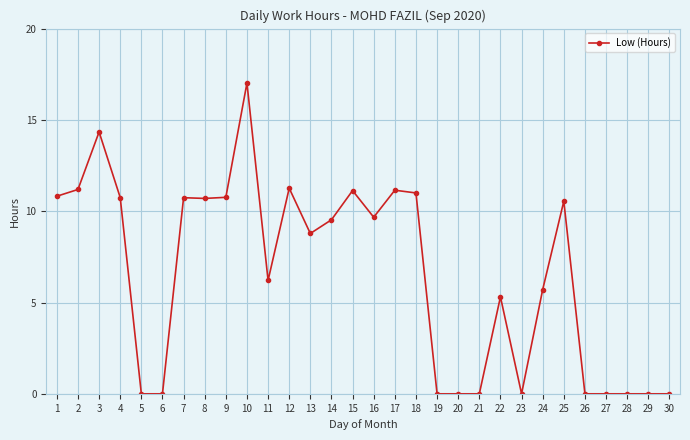

At which label is the value closest to 8?

13